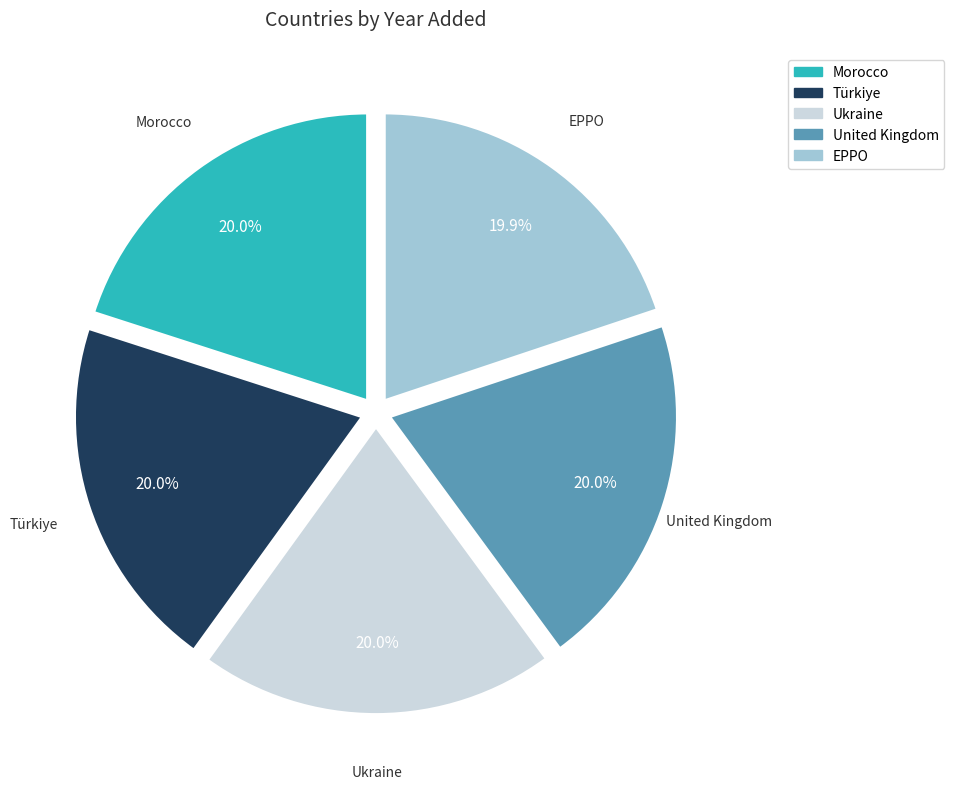

To the nearest percent, what portion does Türkiye represent?

20%